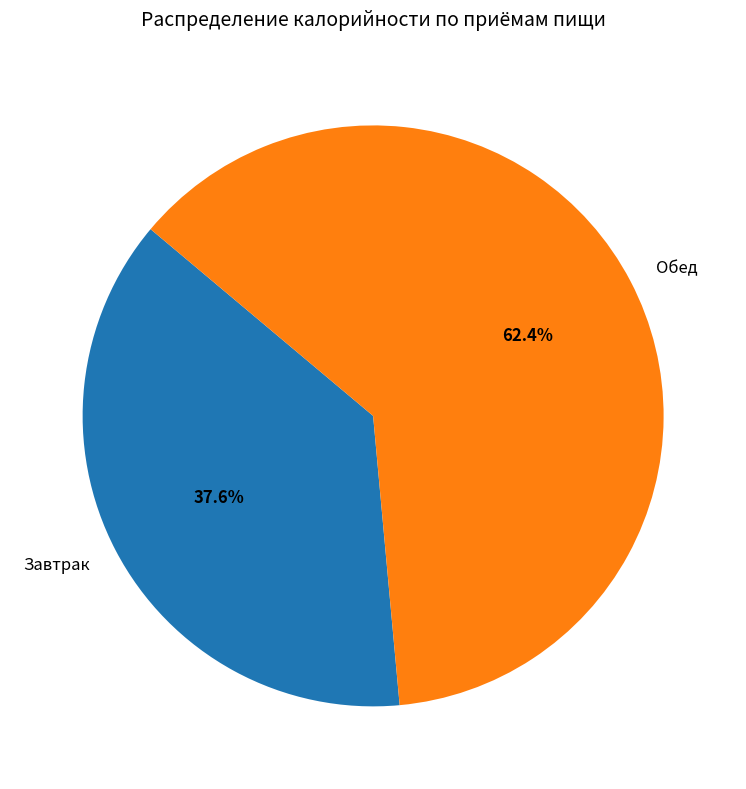

How many segments does this pie chart have?

2